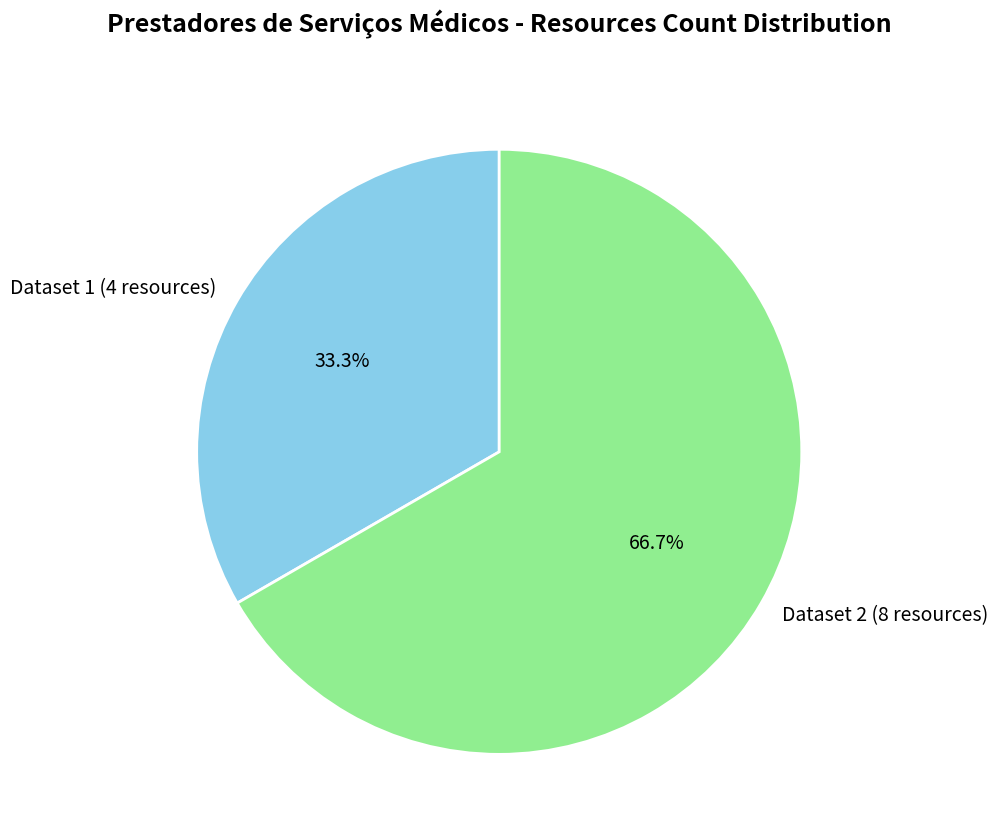

How many segments does this pie chart have?

2